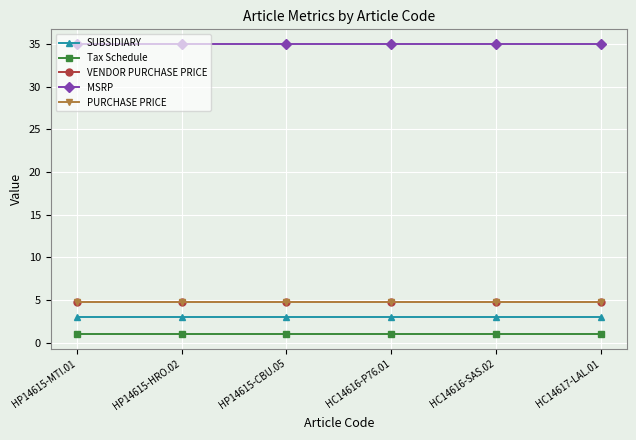

What is the minimum value shown in the chart?

1.0